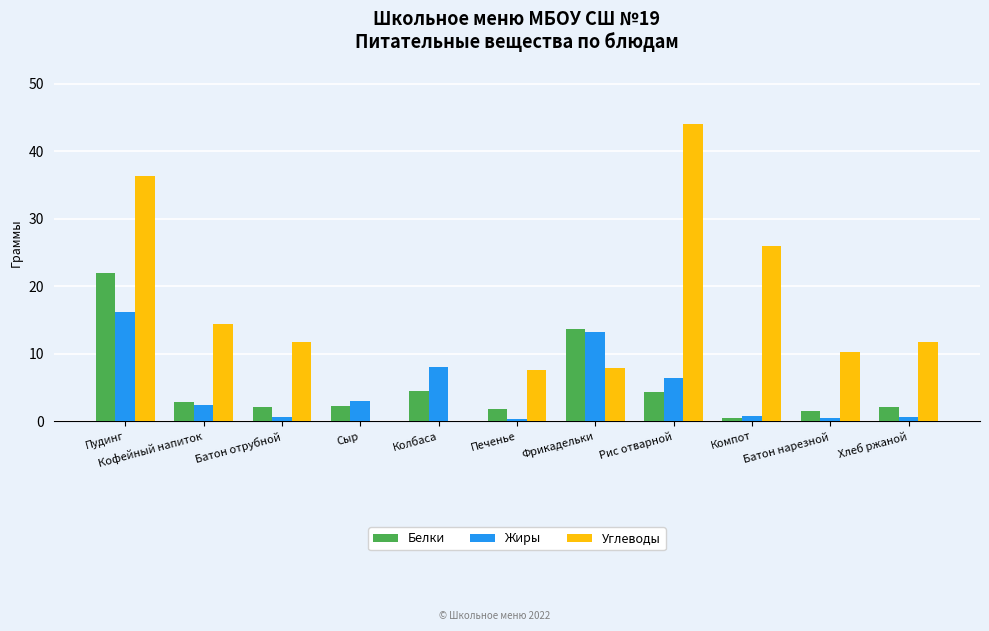

Are the bars horizontal?

No